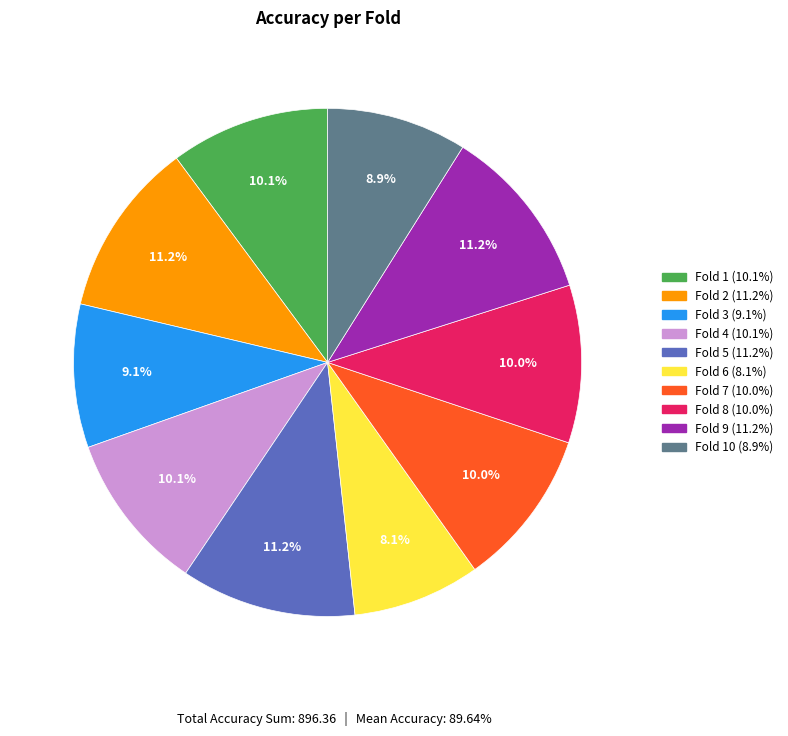

Is there a majority slice in this chart?

No